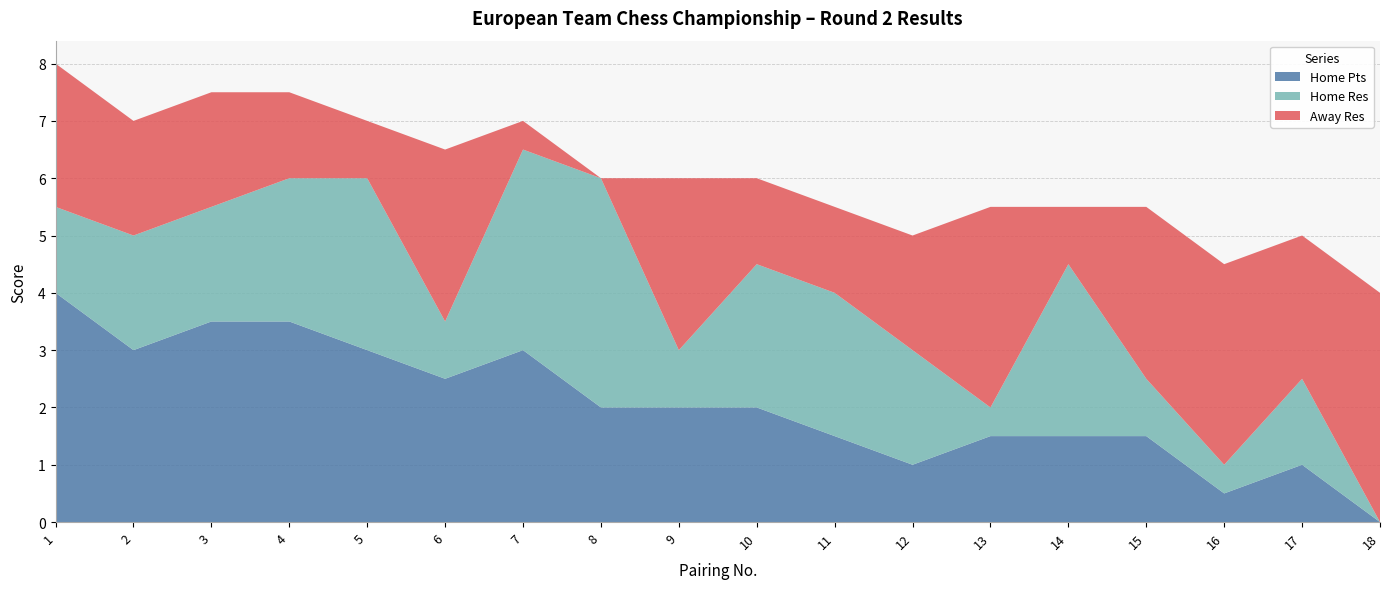

Reading left to right, extract all data points from this chart.

Home Pts: 1=4.0	2=3.0	3=3.5	4=3.5	5=3.0	6=2.5	7=3.0	8=2.0	9=2.0	10=2.0	11=1.5	12=1.0	13=1.5	14=1.5	15=1.5	16=0.5	17=1.0	18=0.0
Home Res: 1=1.5	2=2.0	3=2.0	4=2.5	5=3.0	6=1.0	7=3.5	8=4.0	9=1.0	10=2.5	11=2.5	12=2.0	13=0.5	14=3.0	15=1.0	16=0.5	17=1.5	18=0.0
Away Res: 1=2.5	2=2.0	3=2.0	4=1.5	5=1.0	6=3.0	7=0.5	8=0.0	9=3.0	10=1.5	11=1.5	12=2.0	13=3.5	14=1.0	15=3.0	16=3.5	17=2.5	18=4.0